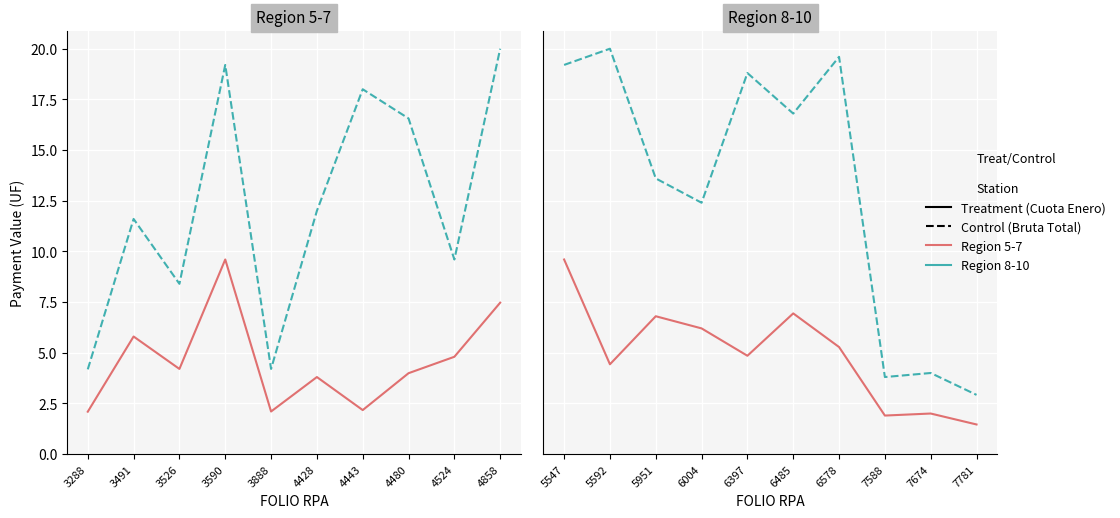

What is the highest value of the PRIMERA CUOTA ENERO 2023 series?

9.6